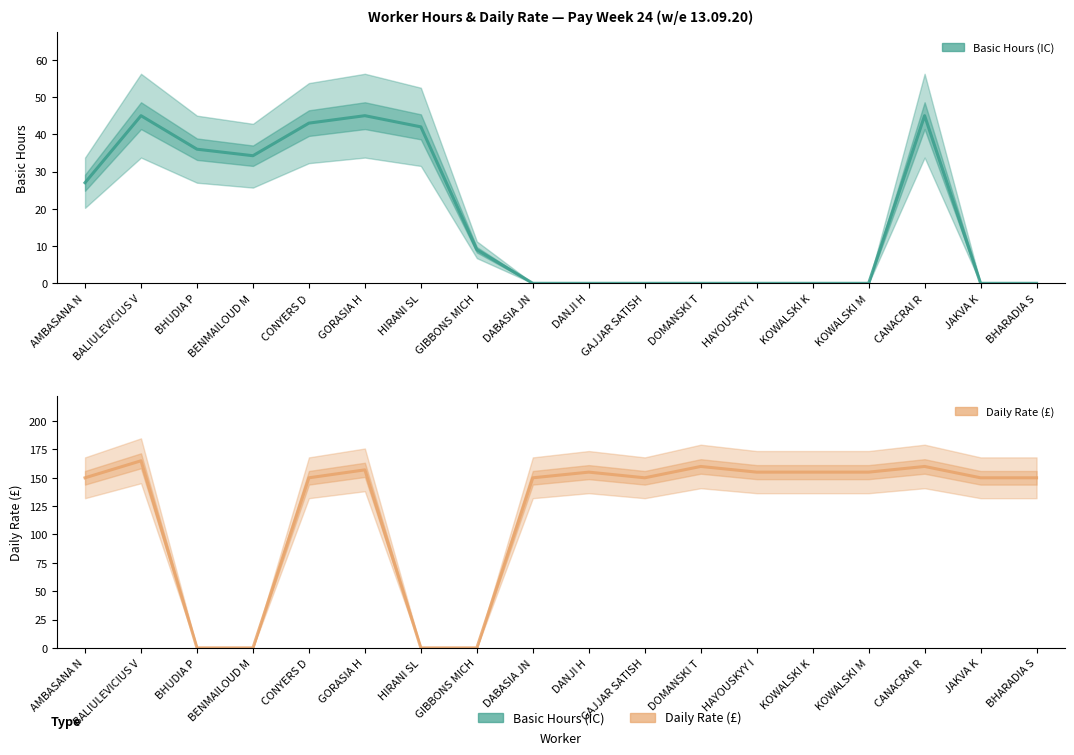

Which series has the largest total across all categories?

Daily Rate (£)